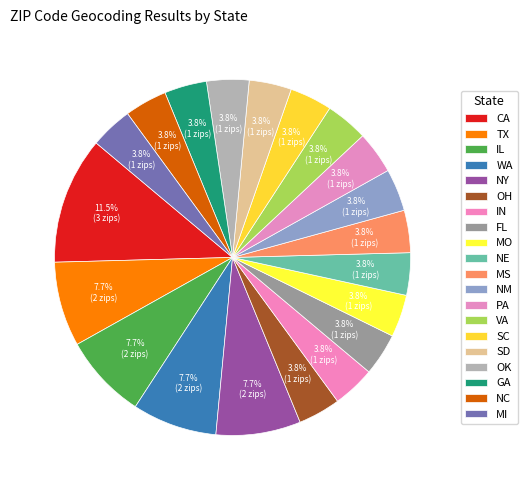

How many slices are in this pie chart?

20